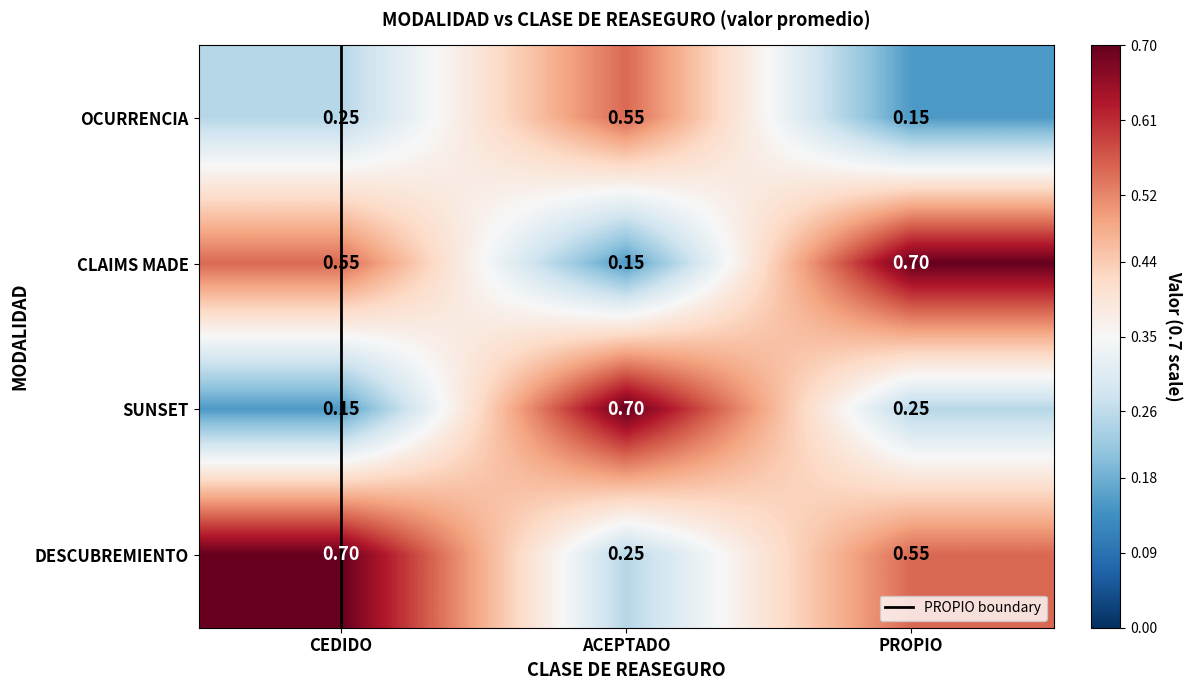

List the labels in order of CLAIMS MADE value, largest first.

PROPIO, CEDIDO, ACEPTADO